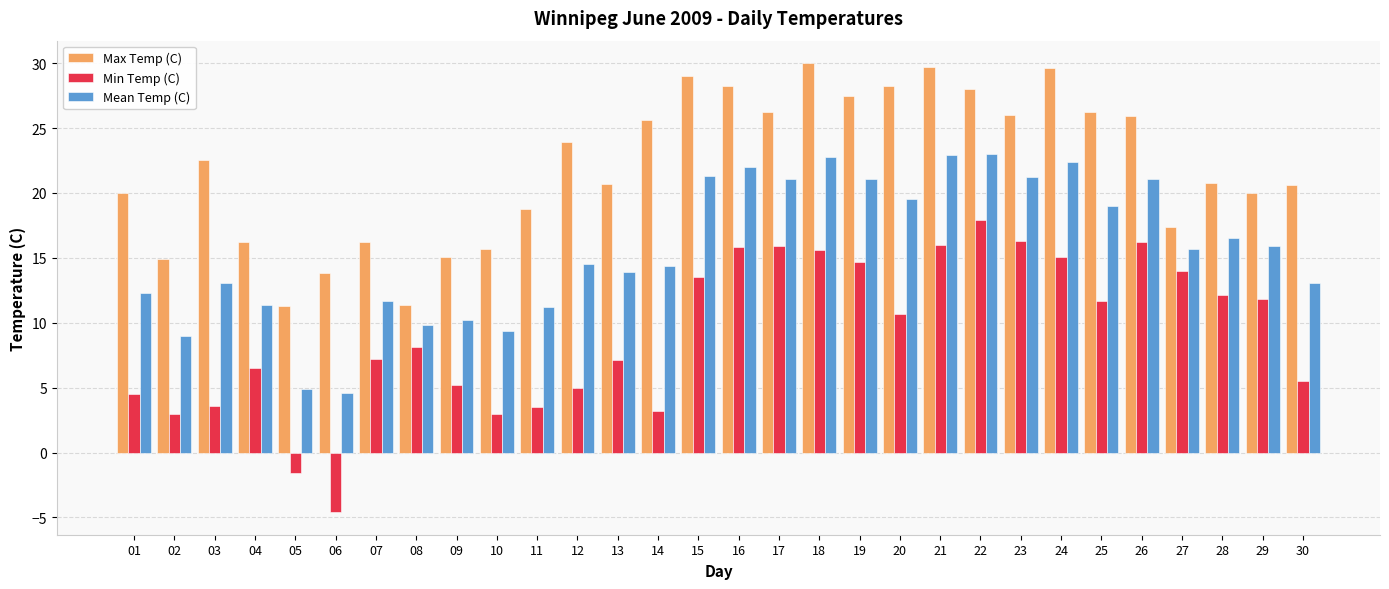

Count the number of categories in the chart.

30